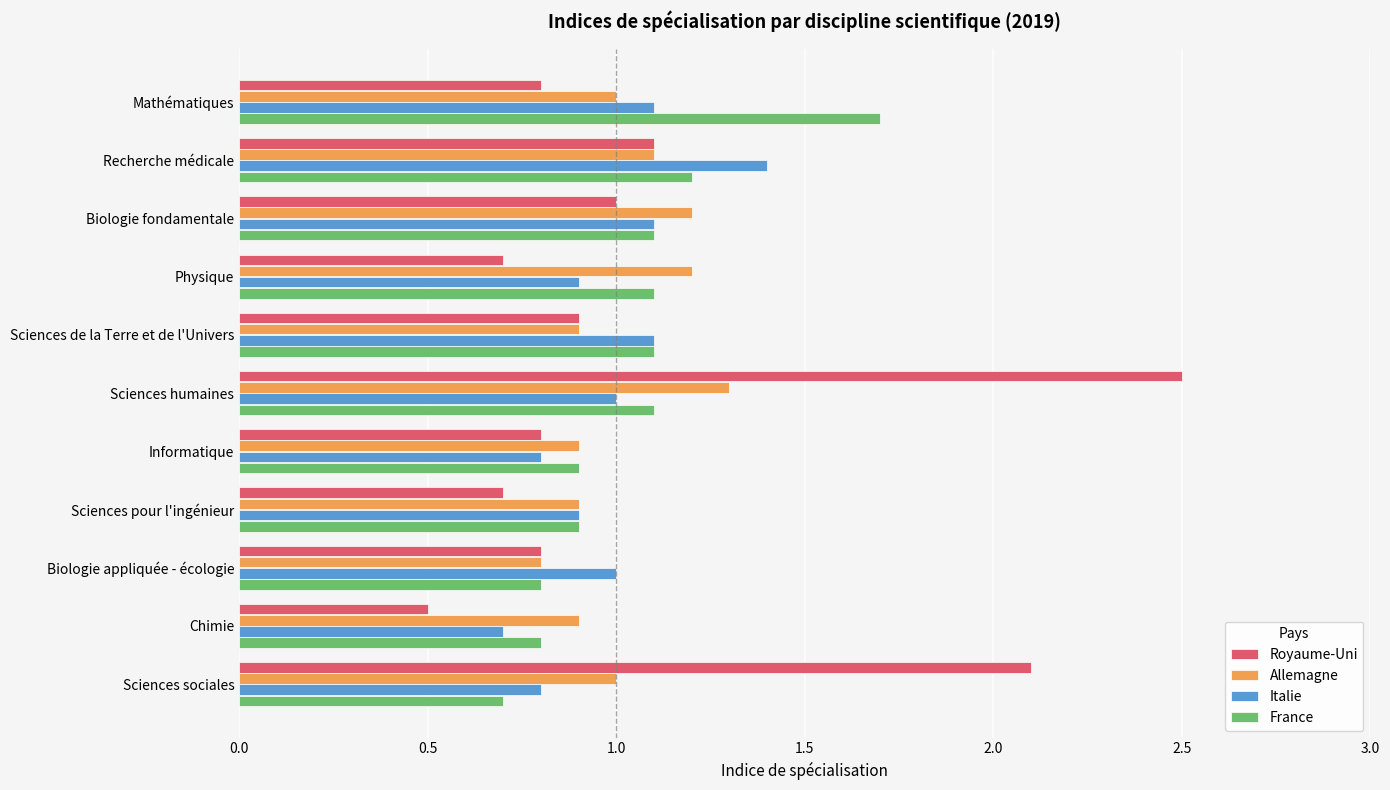

What is the minimum value shown in the chart?

0.5